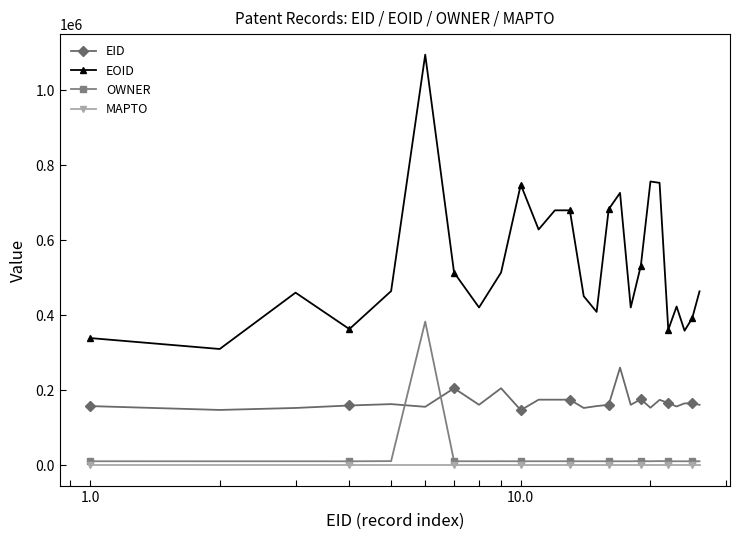

Which series has the largest range (max minus min)?

EOID